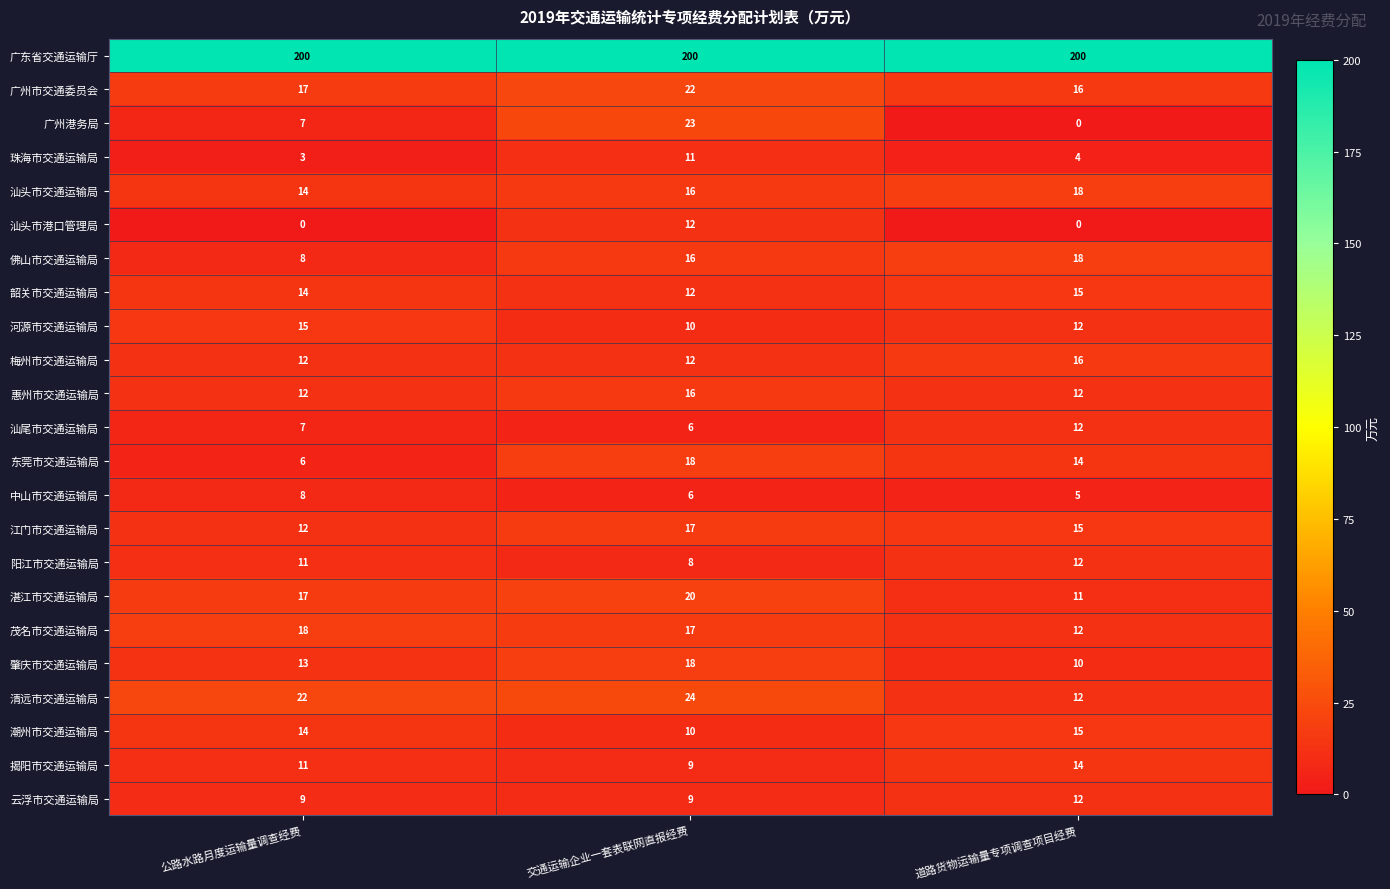

At which label is 东莞市交通运输局 closest to 12?

道路货物运输量专项调查项目经费